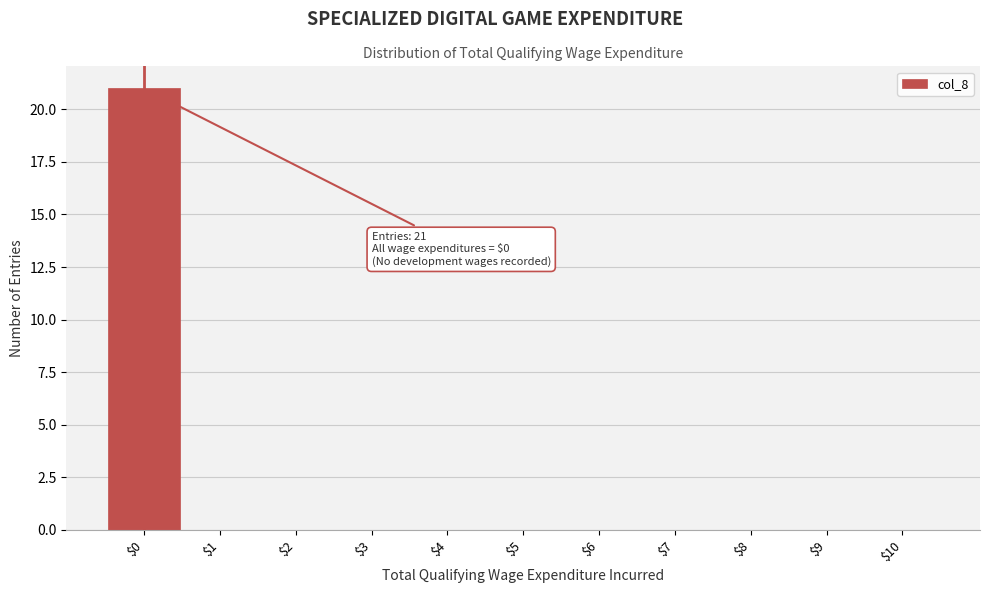

Which range on the x-axis has the tallest bar?

-0.5 to 0.5